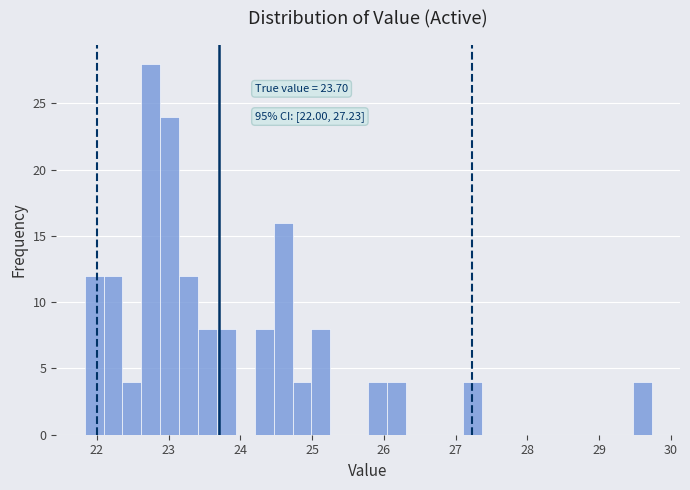

Around what value on the x-axis is the tallest bar? Give the approximate position of its centre, as read against the axis.

22.8